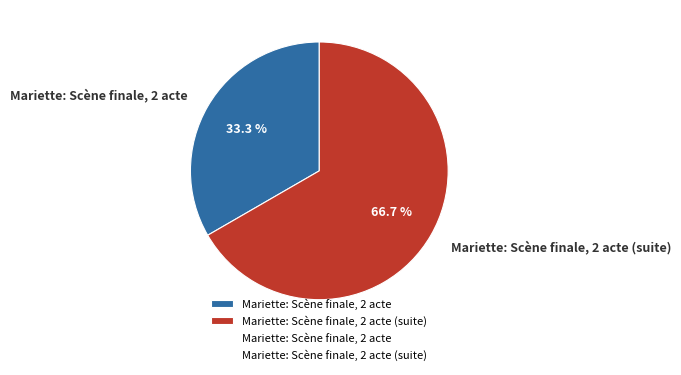

Does any single category account for the majority?

Yes